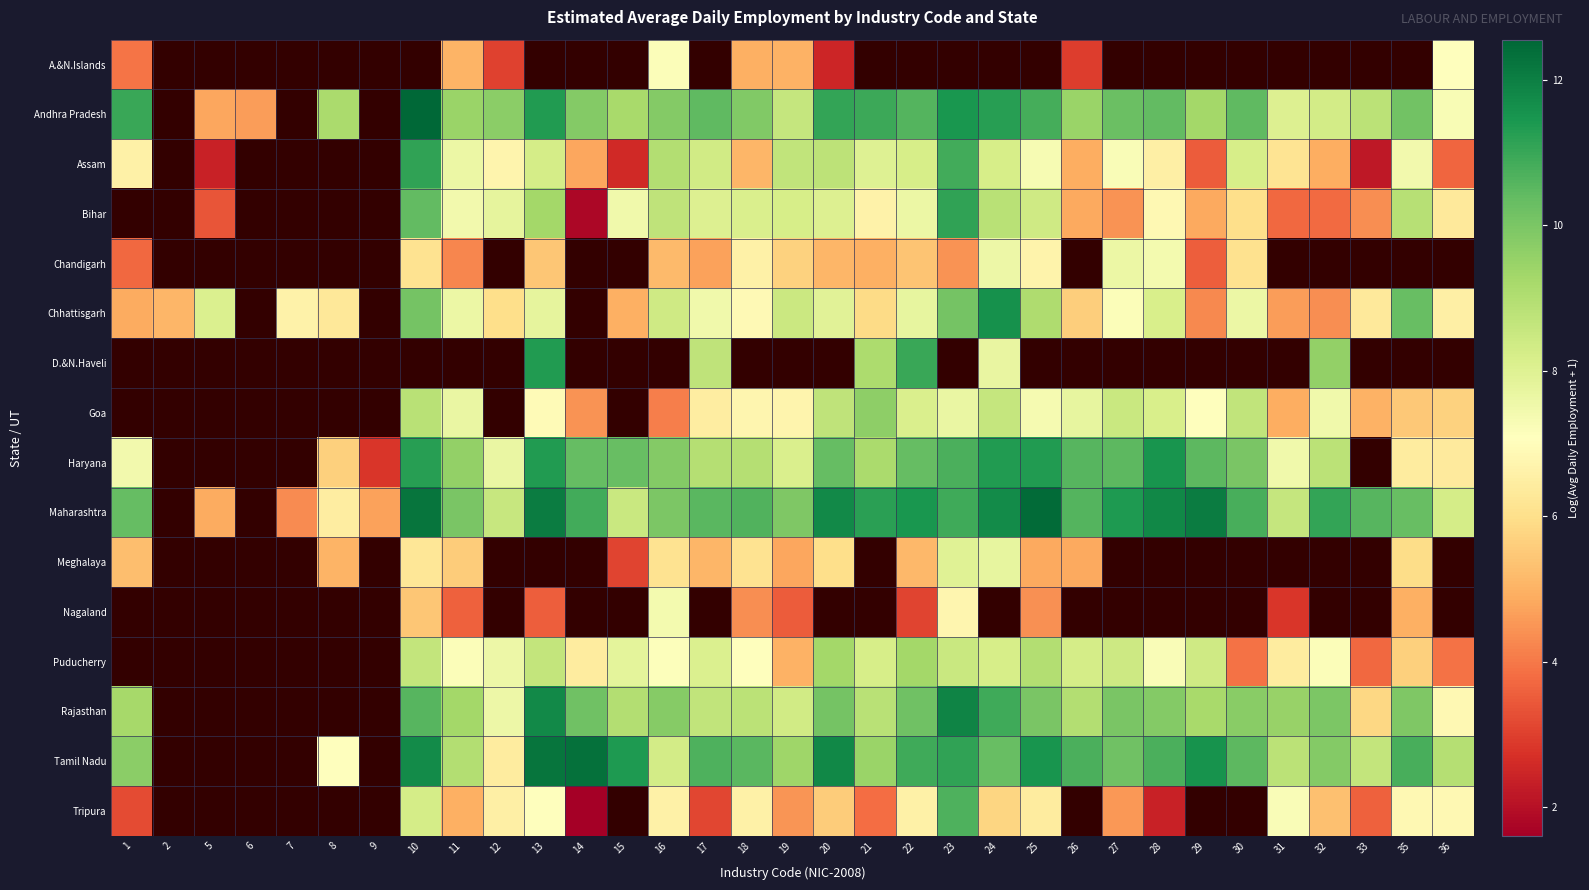

At which category does the chart reach its peak across all series?

10